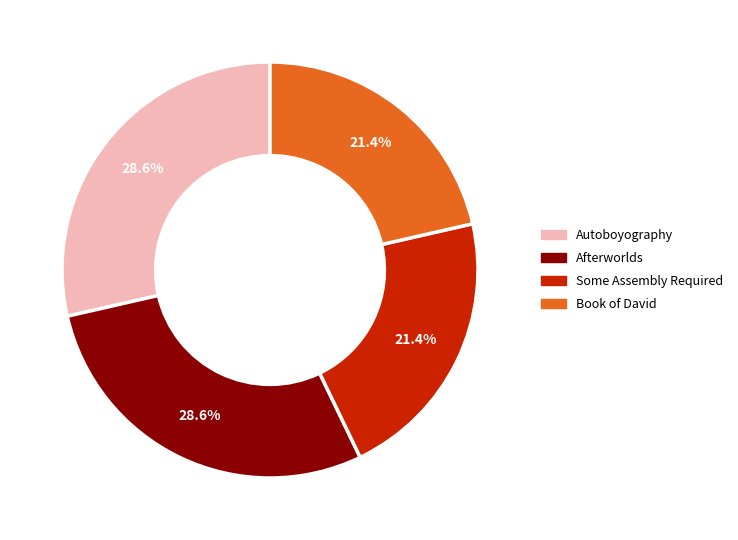

Count the number of slices in the pie.

4